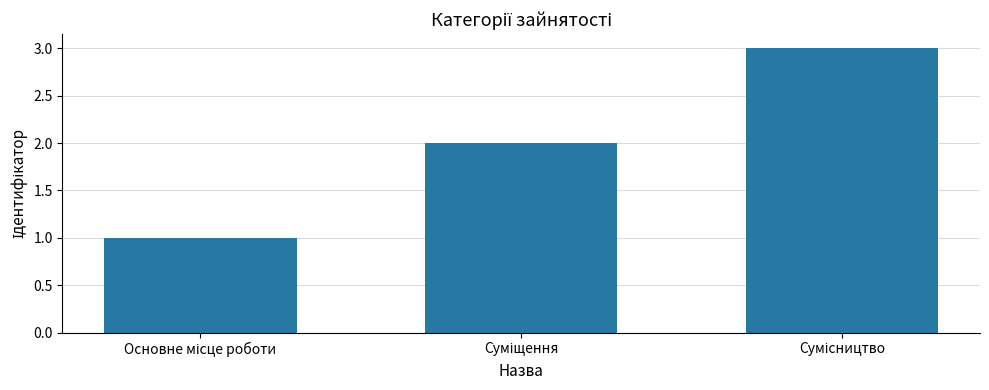

What is the sum of all values?

6